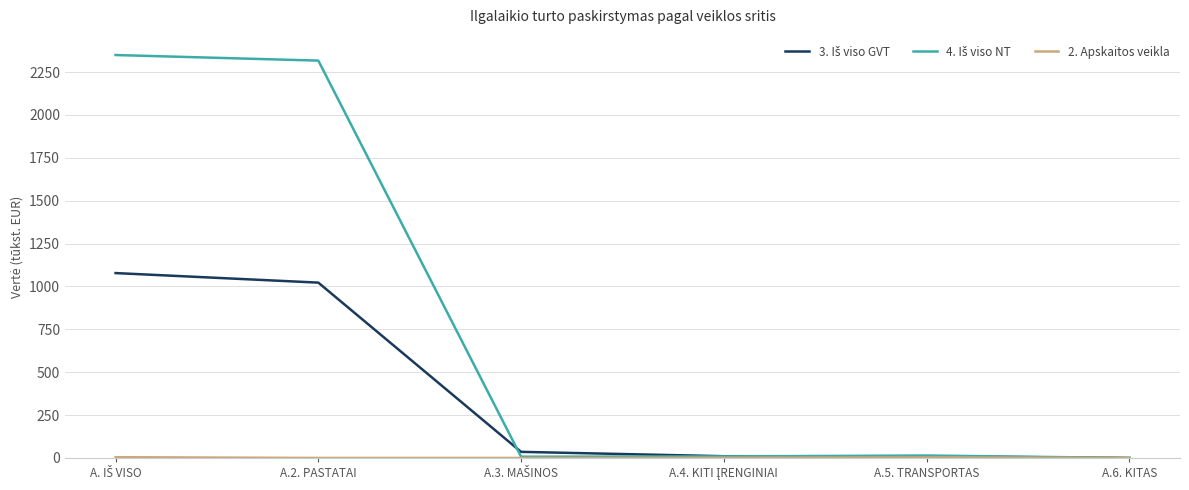

Does the chart have visible grid lines?

Yes